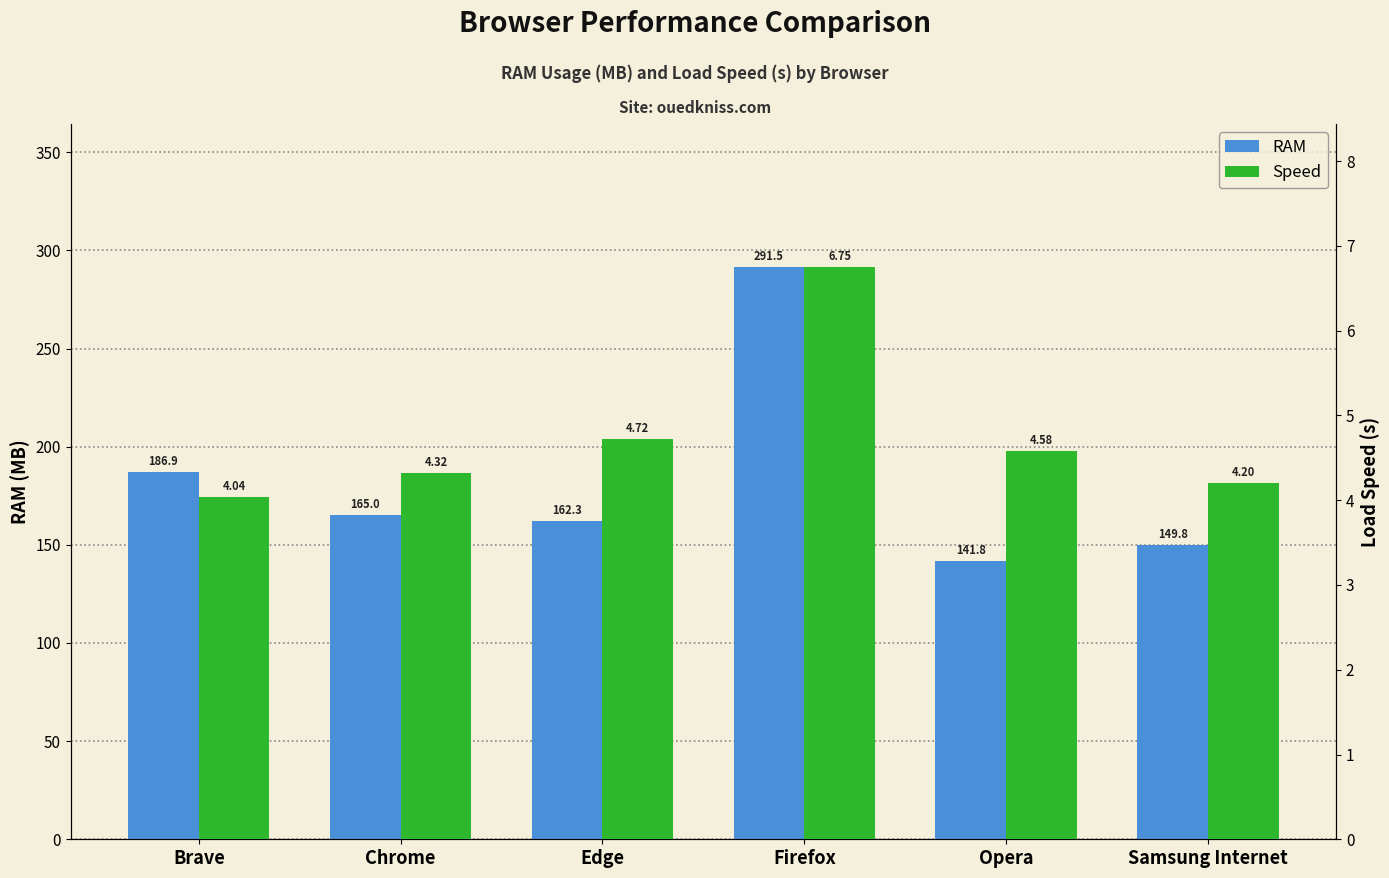

At which label is Speed closest to 5?

Edge